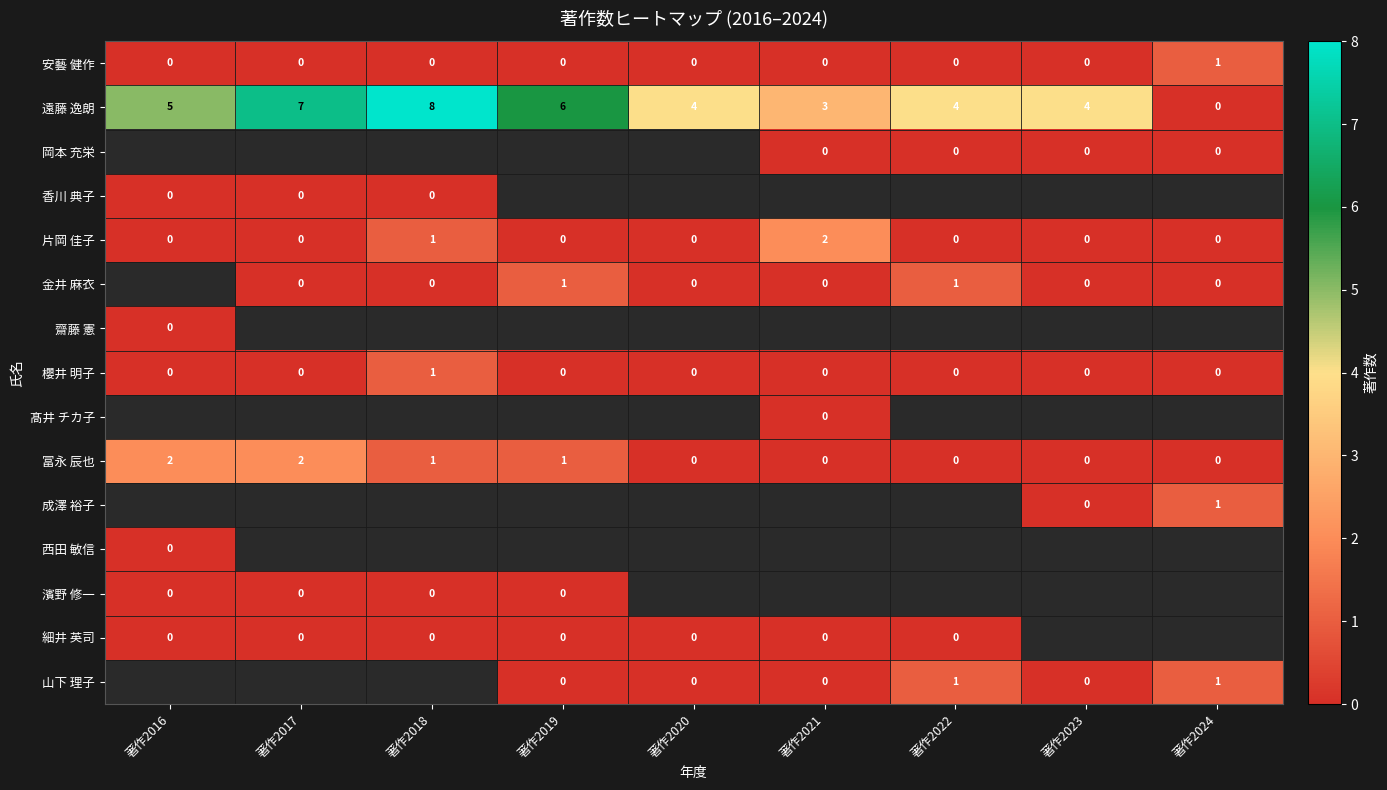

Which category has the highest value in the 遠藤 逸朗 series?

著作2018